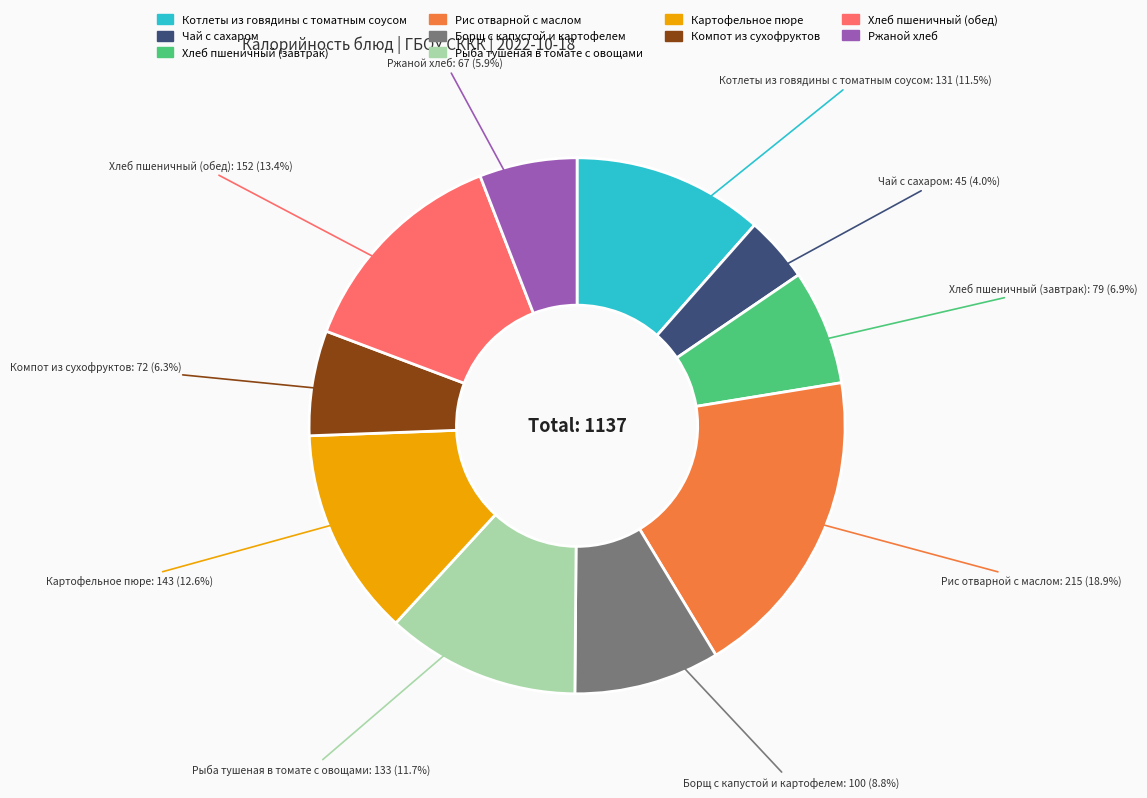

To the nearest percent, what portion does Хлеб пшеничный (обед) represent?

13%